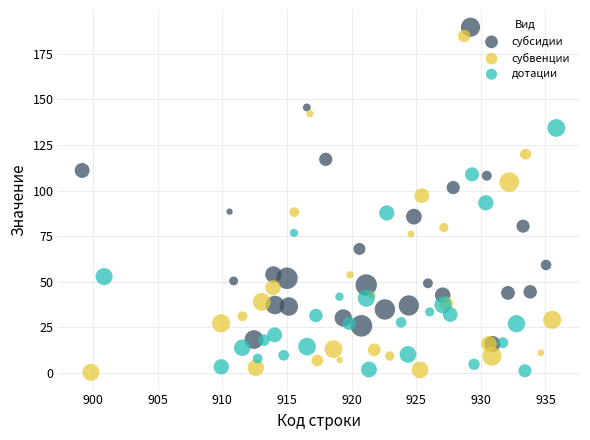

What are all the series names shown in the legend?

субсидии, субвенции, дотации